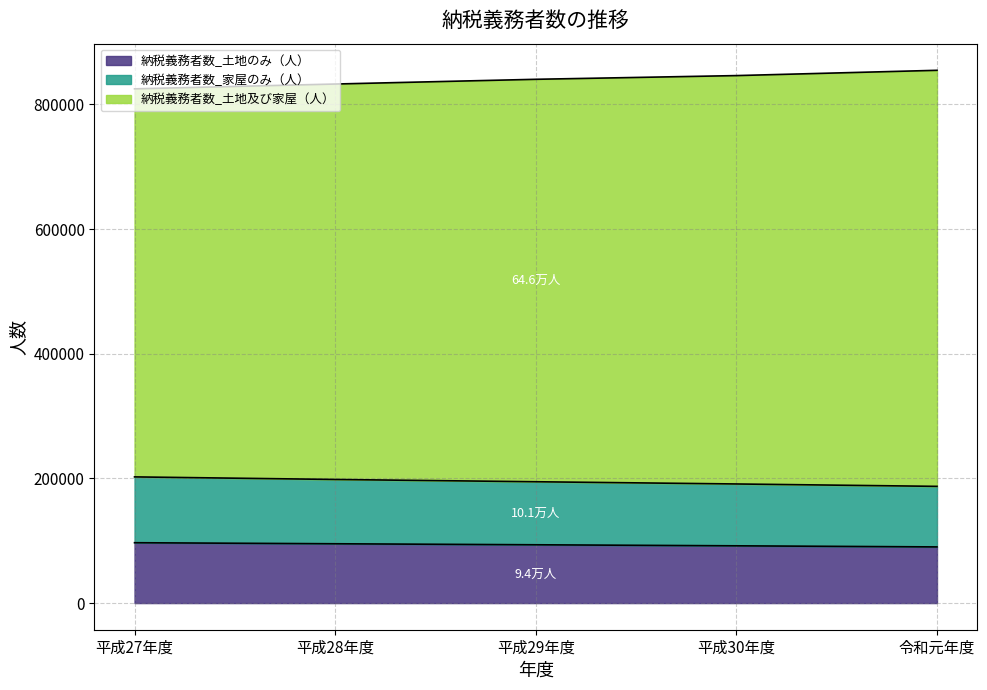

At 平成27年度, list the series in order from smallest to largest.

納税義務者数_土地のみ（人）, 納税義務者数_家屋のみ（人）, 納税義務者数_土地及び家屋（人）